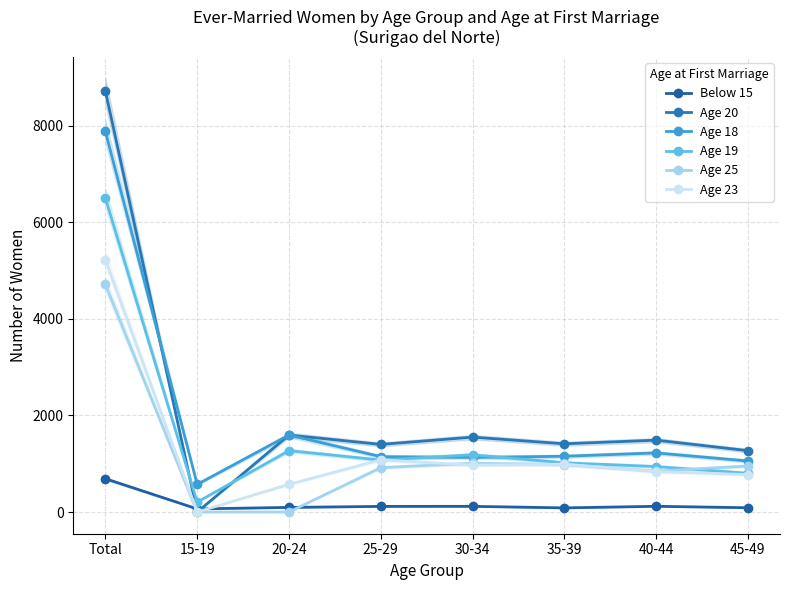

Which has a higher value, 25-29 or 45-49?

25-29